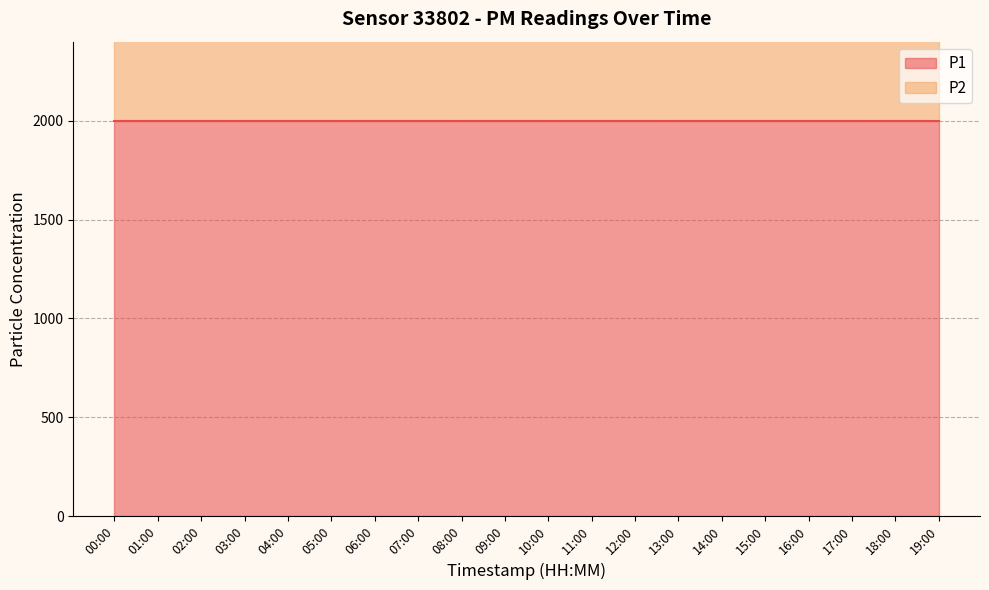

Which series has the largest total across all categories?

P1